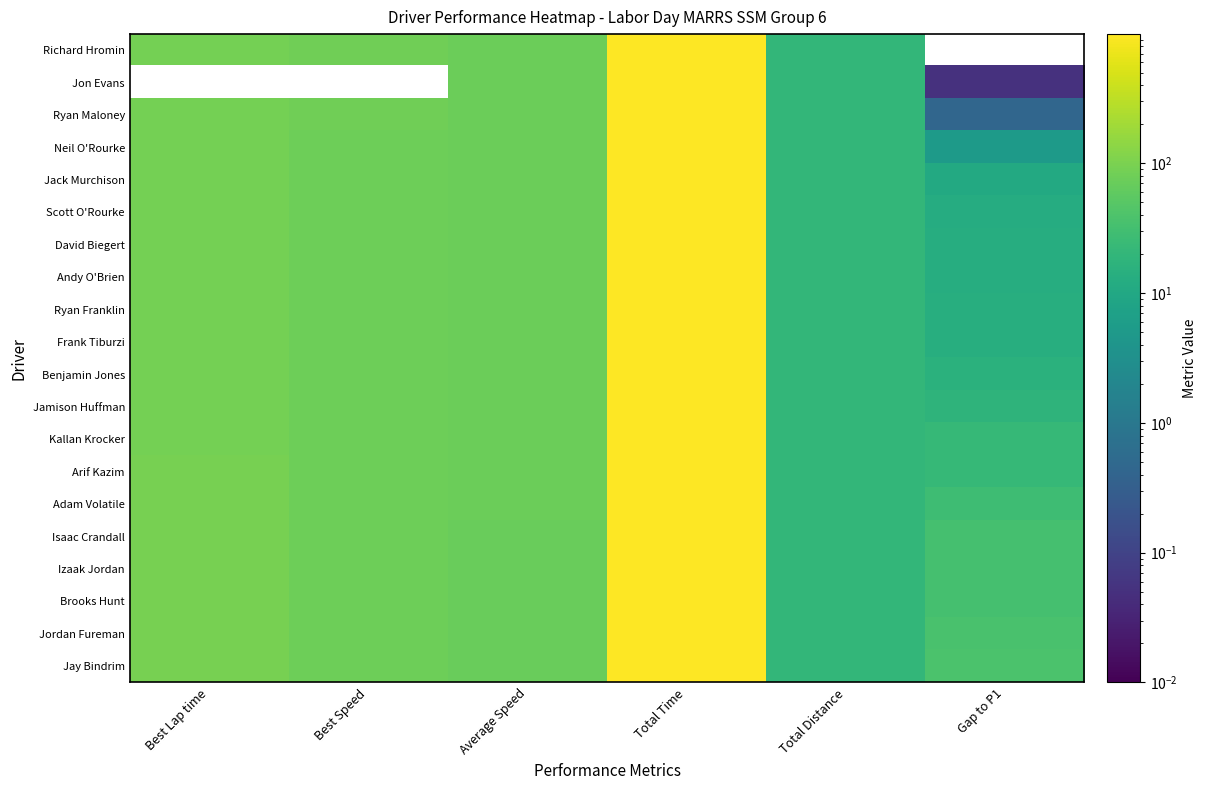

Which label corresponds to the largest value in the chart?

Total Time